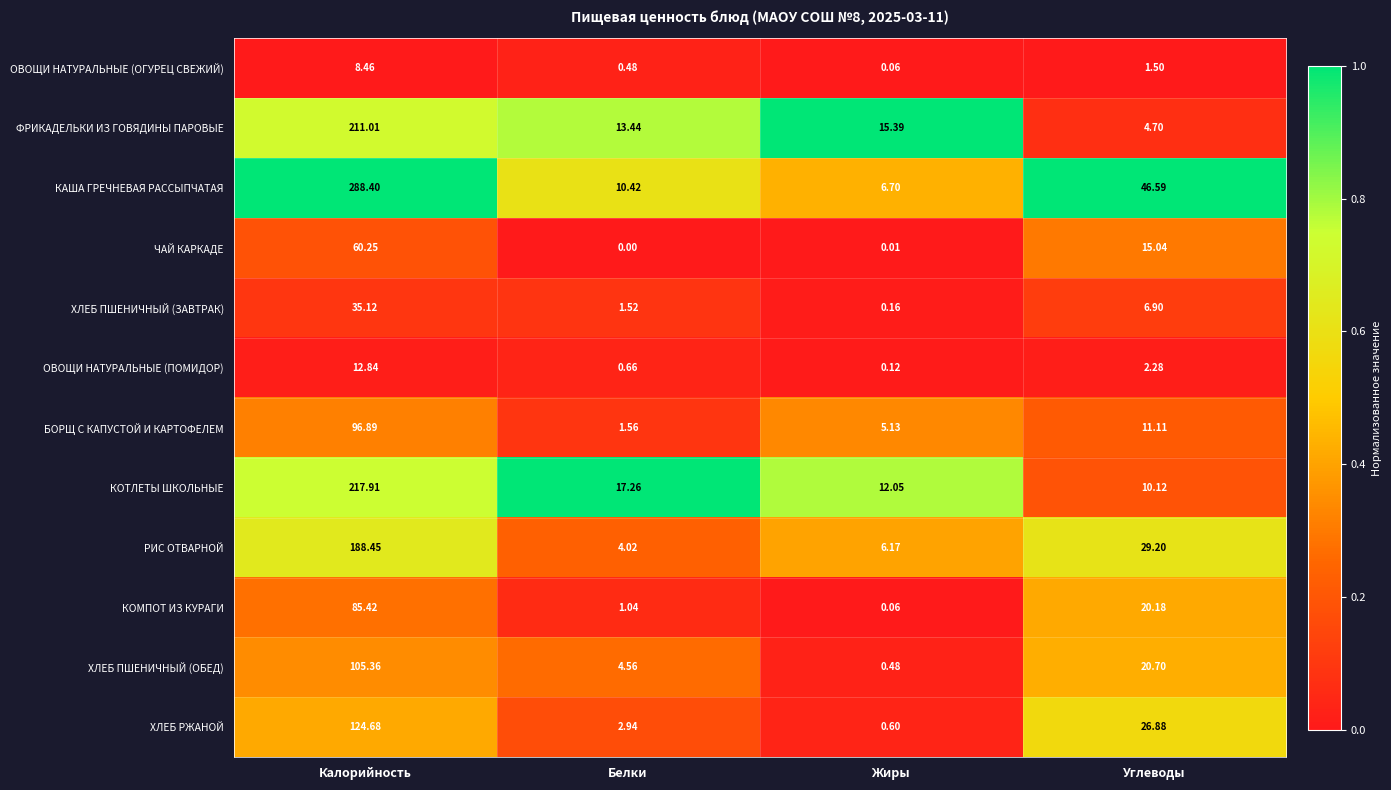

Where does the ФРИКАДЕЛЬКИ ИЗ ГОВЯДИНЫ ПАРОВЫЕ series first go above 15?

Калорийность